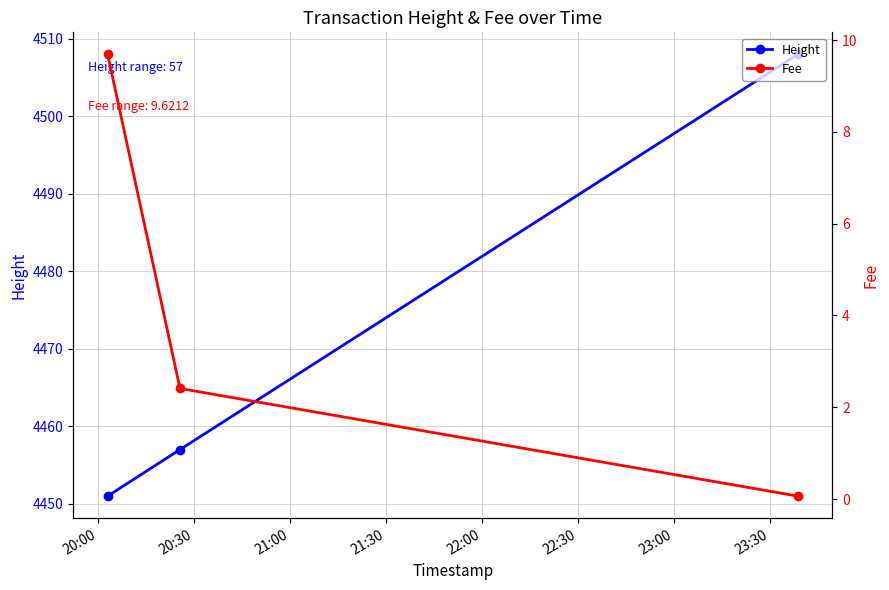

Rank the series by their maximum value, from lowest to highest.

Fee, Height